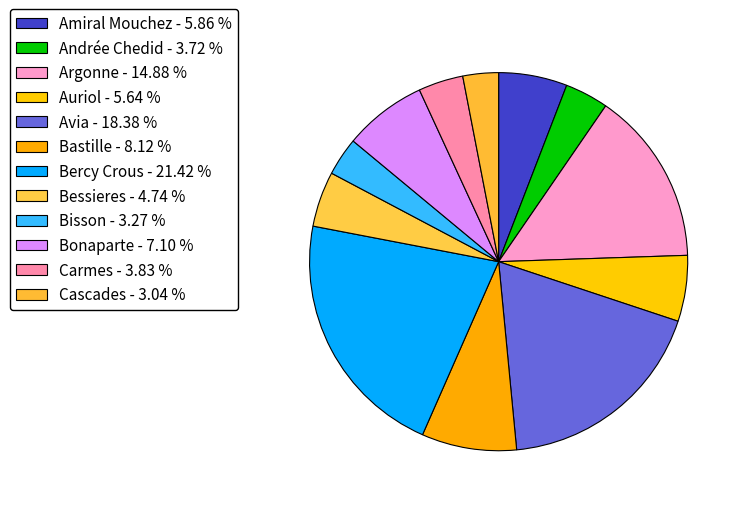

Does any single category account for the majority?

No